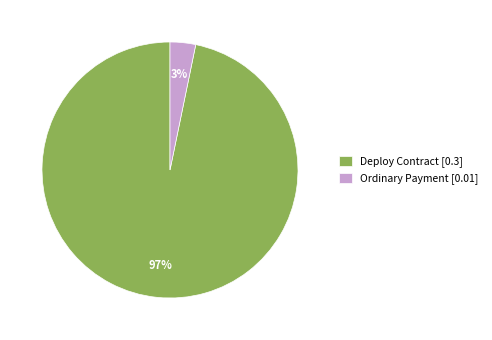

Between Ordinary Payment and Deploy Contract, which is larger?

Deploy Contract